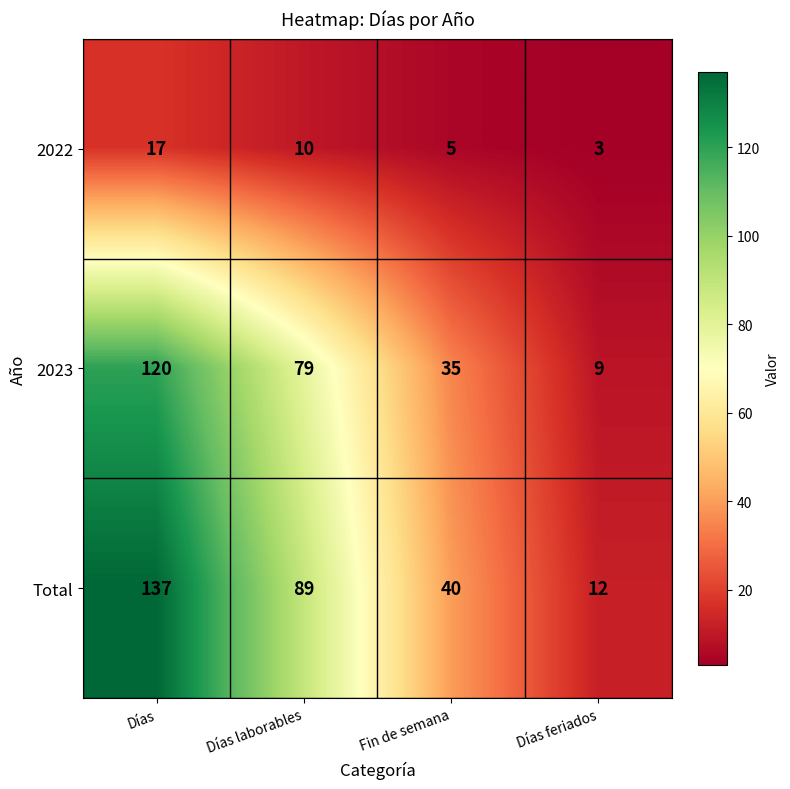

At how many categories does at least one series exceed 43?

2